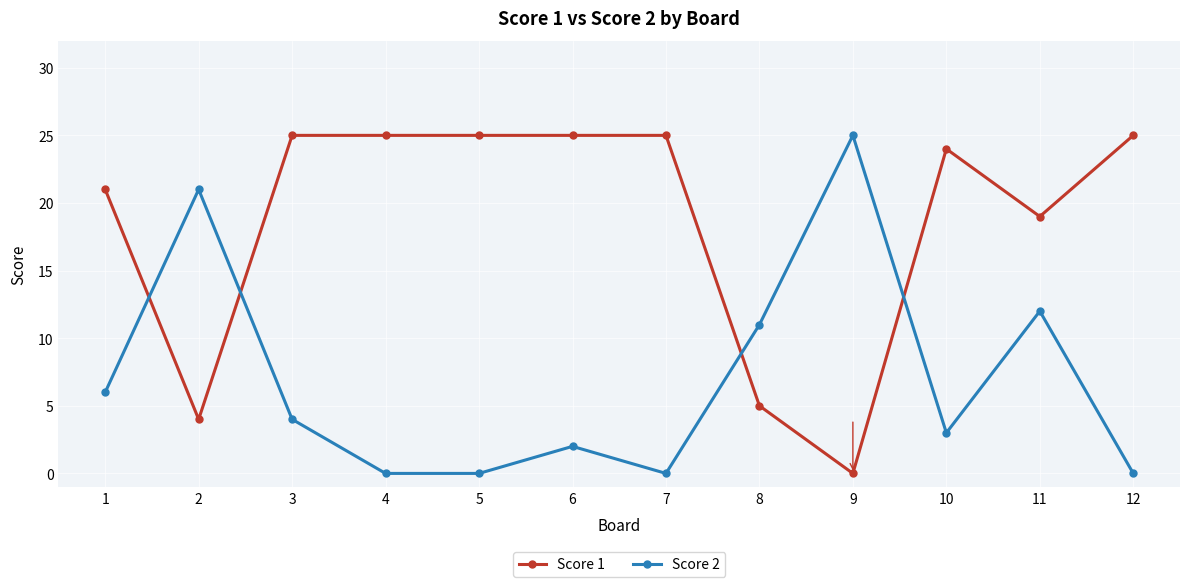

What is the spread (max minus min) of values at 3?

21